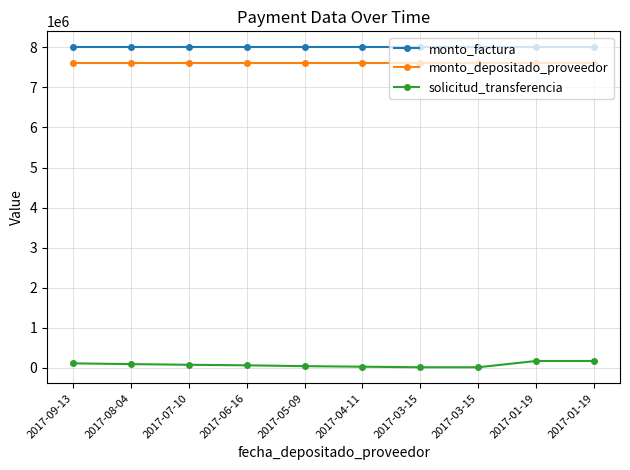

What is the average value of the monto_depositado_proveedor series?

7607854